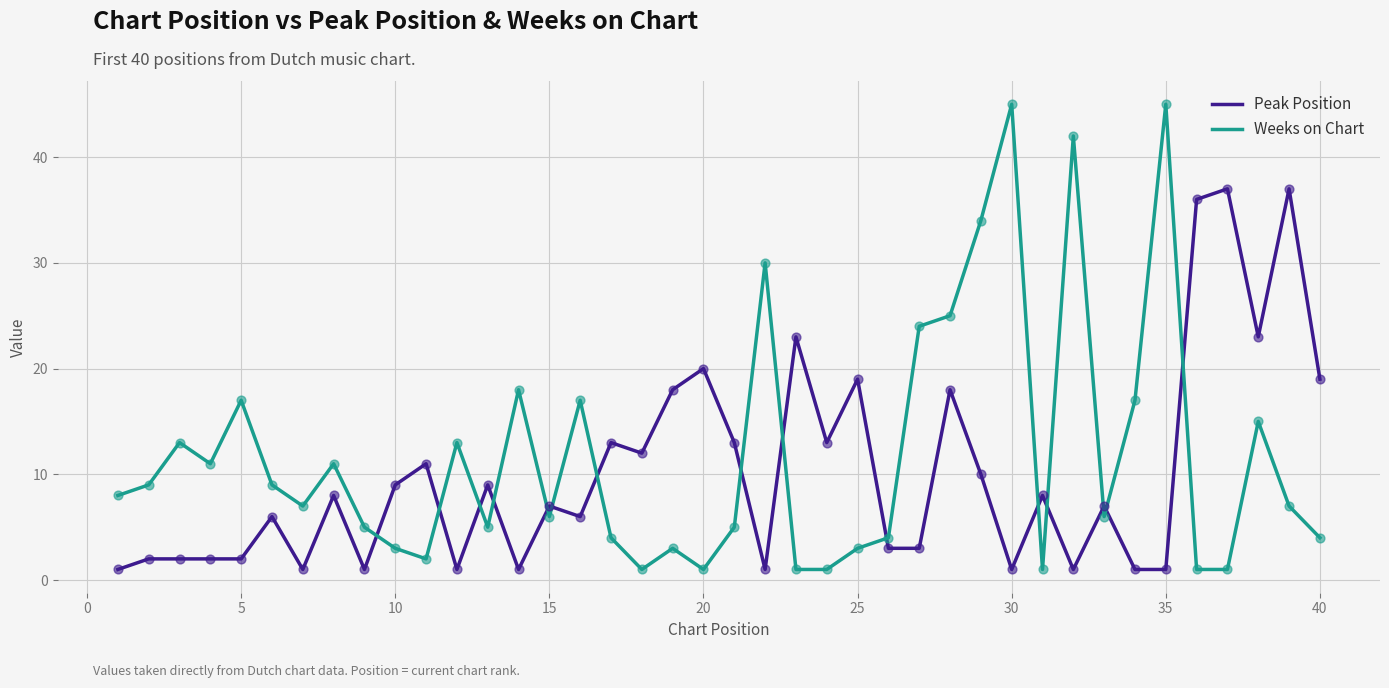

Which series has the widest spread of values?

Weeks on Chart